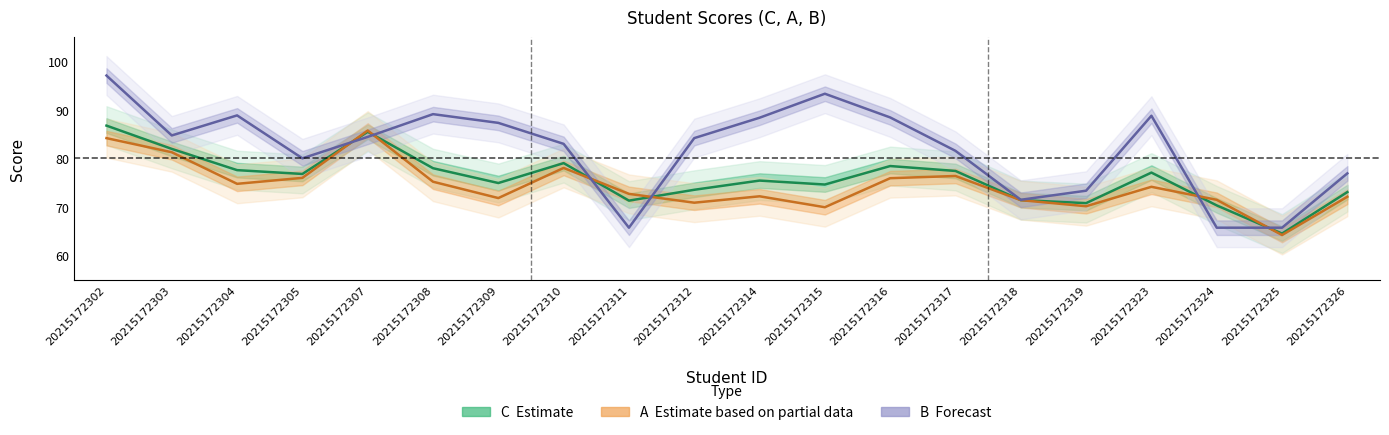

How many data points in A (Estimate based on partial data) are less than 74?

10